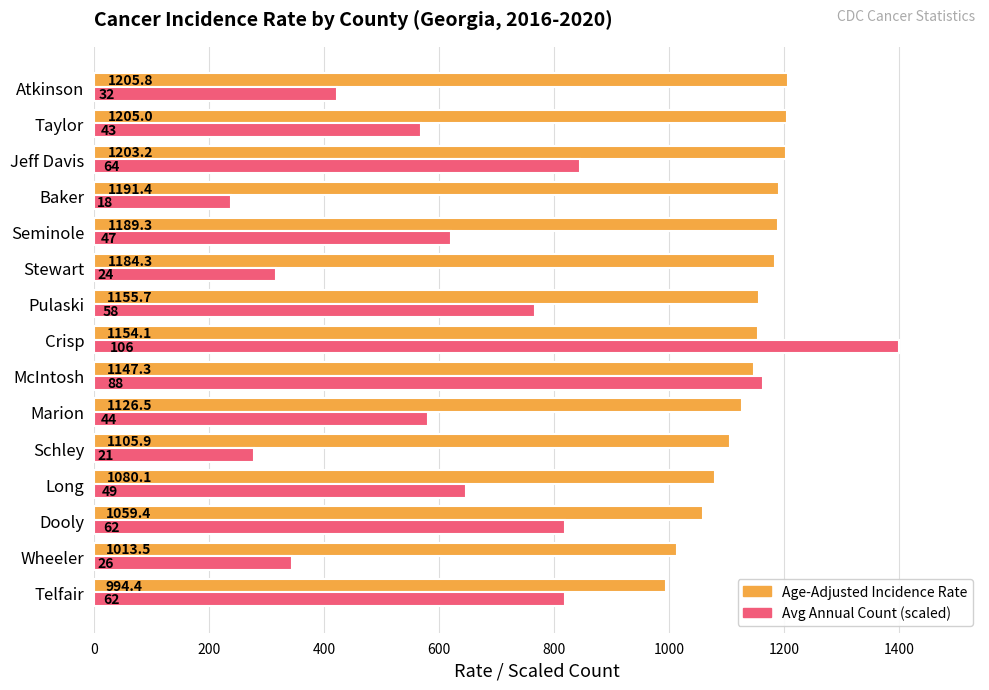

What is the greatest value displayed?

1400.0